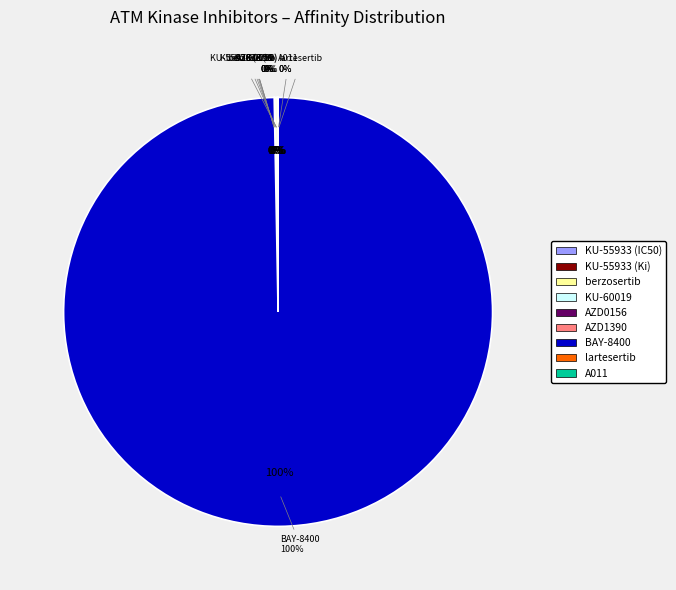

The AZD1390 slice represents 1% of the pie. True or false?

False